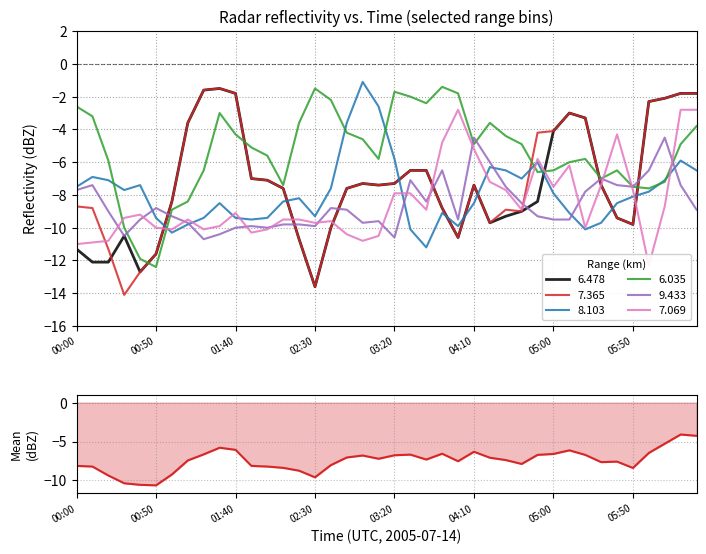

How many points are higher than both their immediate neighbors (excluding endpoints)?

8